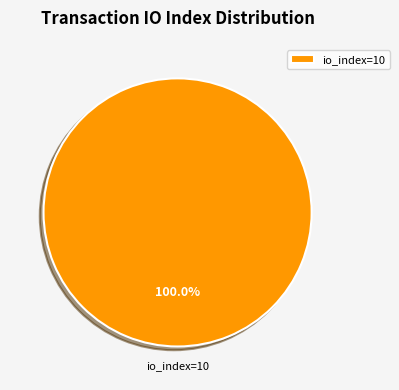

How many slices are in this pie chart?

1